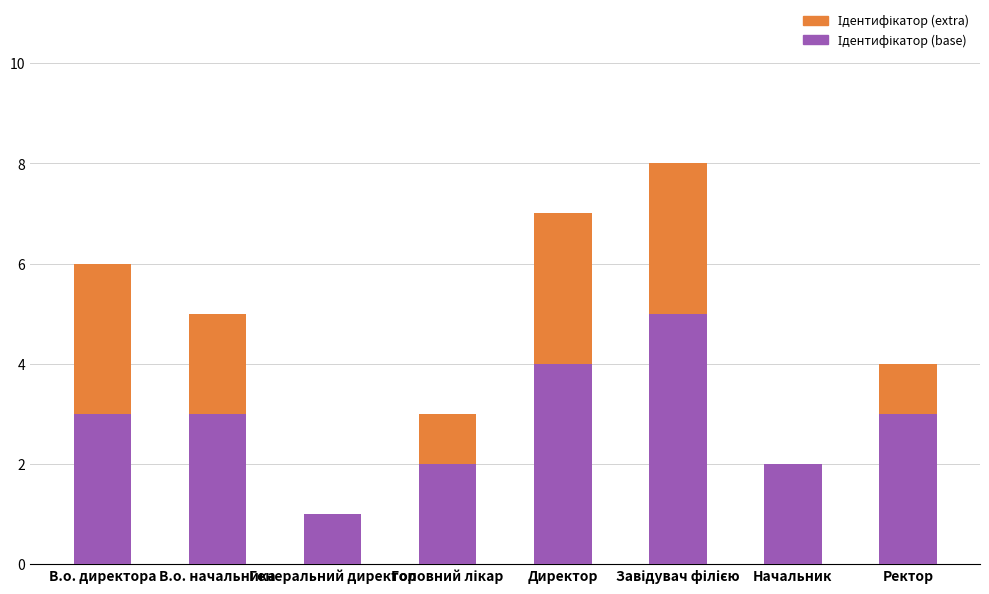

What is the difference between the maximum and second lowest values in the Ідентифікатор (extra) series?

3